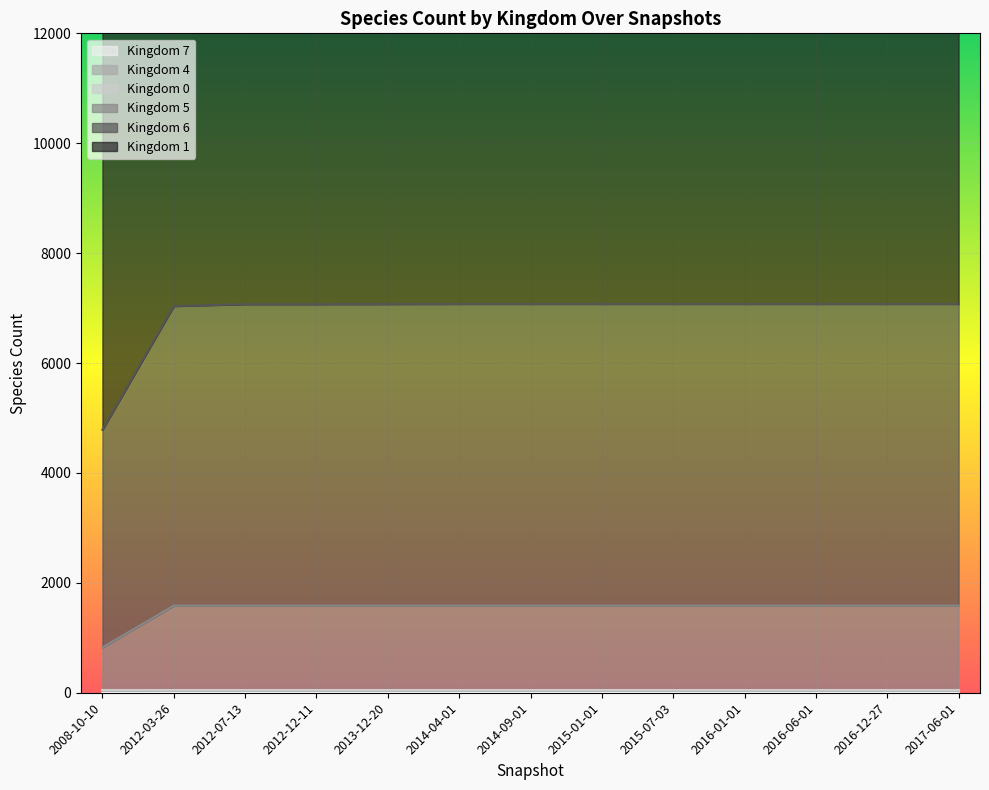

True or false: kingdom_5 has more than 2 interior local peaks.

False